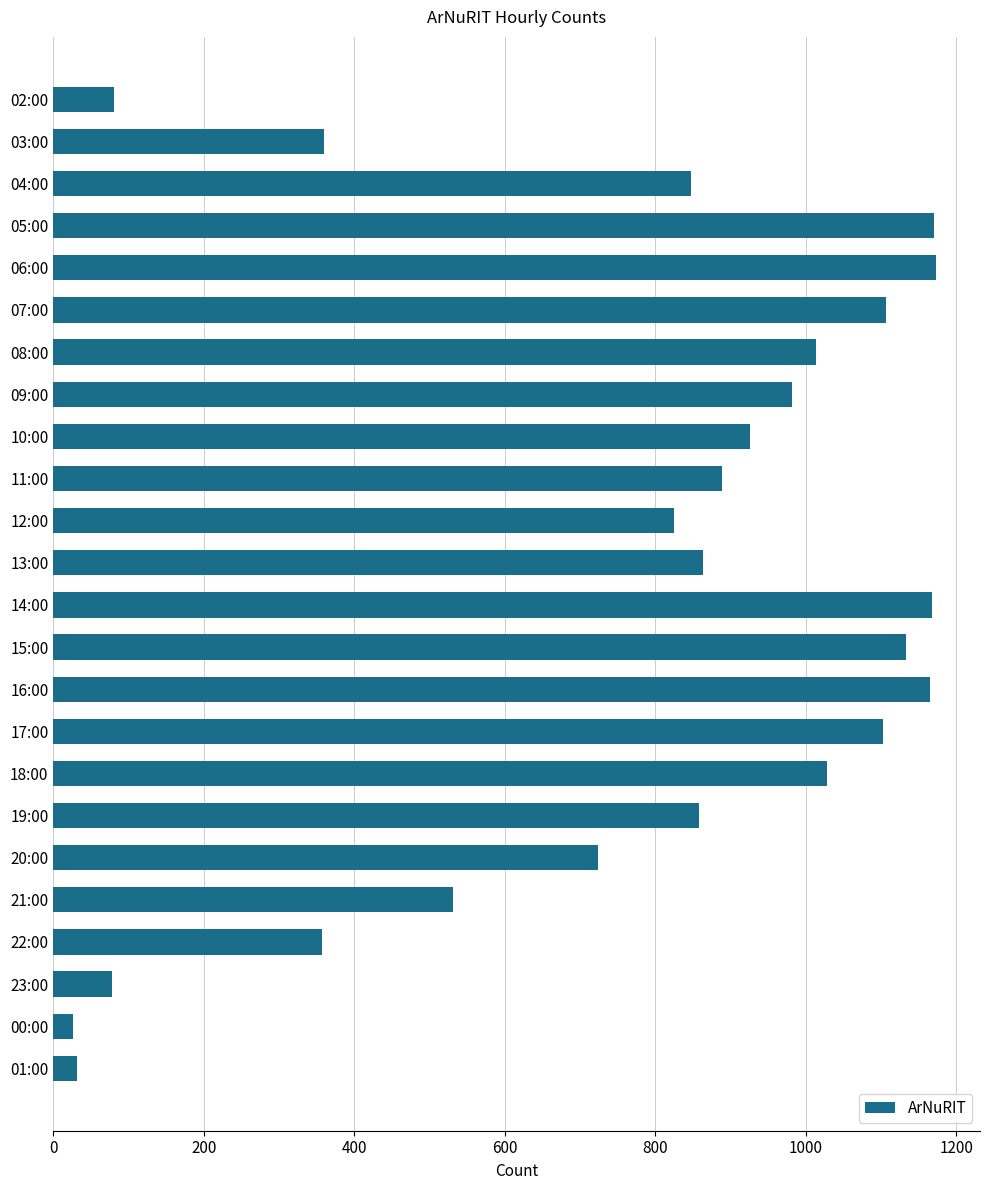

What is the smallest value displayed?

26